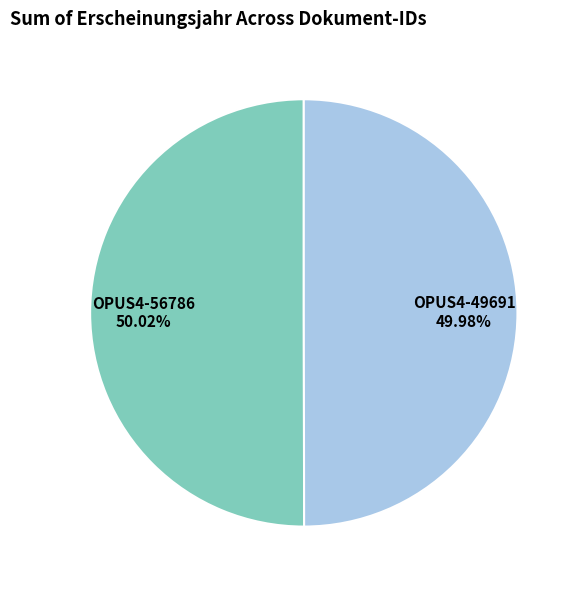

How many slices are in this pie chart?

2